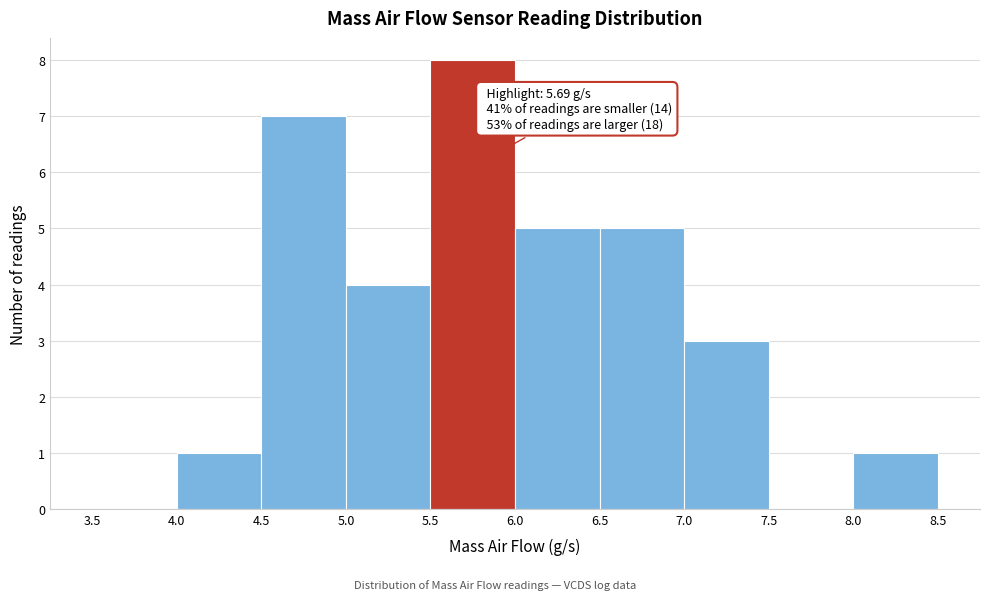

Over which range of the x-axis is the bar tallest?

5.5 to 6.0